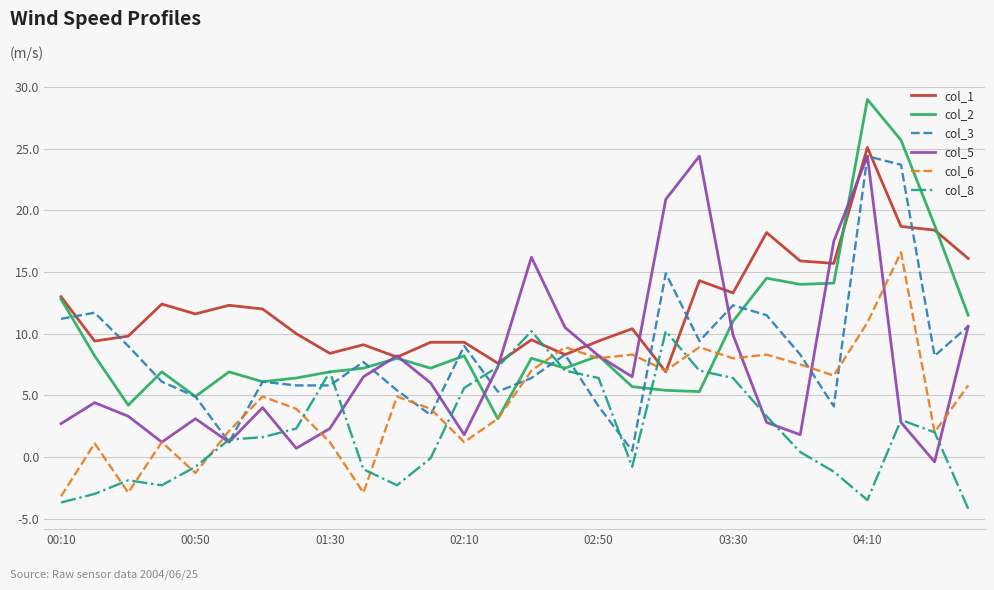

How many interior local peaks does the col_3 series have?

8